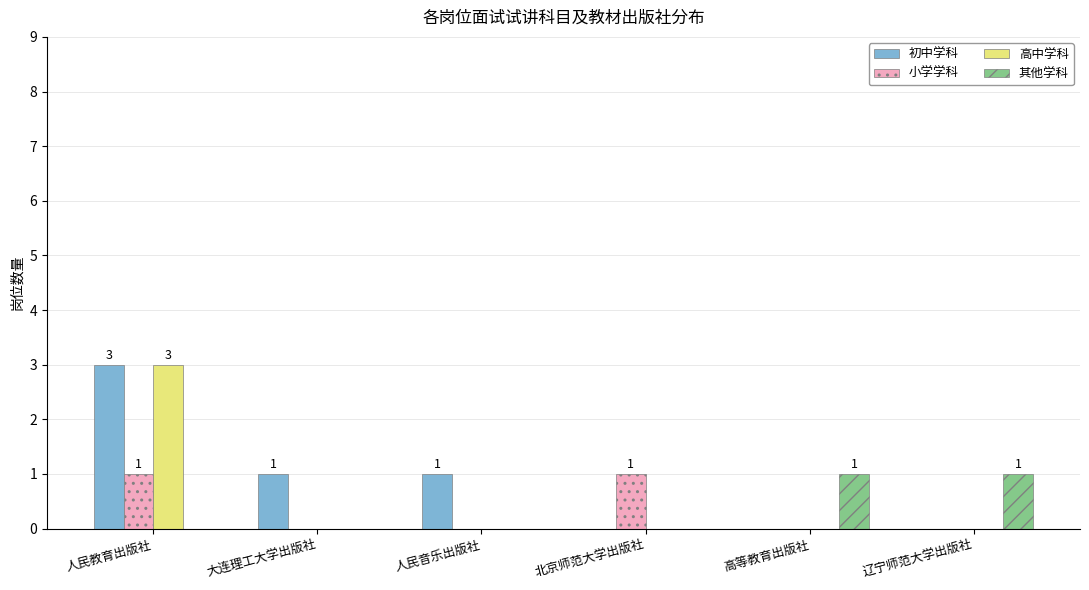

What is the total value across all series at 大连理工大学出版社?

1